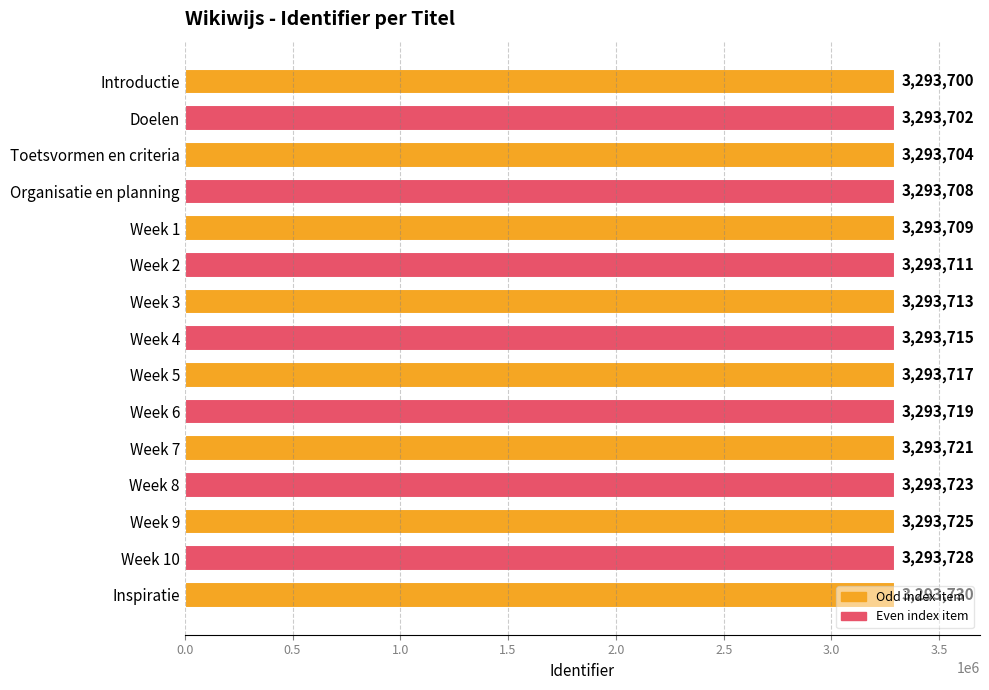

Rank the categories by value from highest to lowest.

Inspiratie, Week 10, Week 9, Week 8, Week 7, Week 6, Week 5, Week 4, Week 3, Week 2, Week 1, Organisatie en planning, Toetsvormen en criteria, Doelen, Introductie